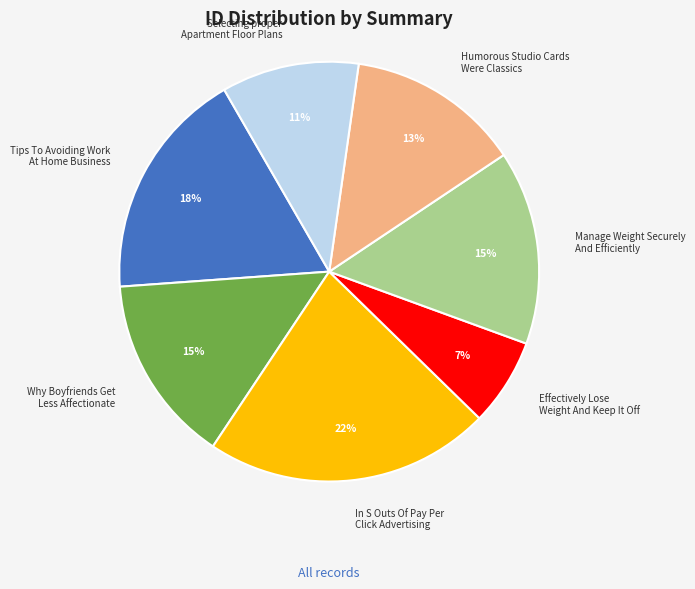

Does any single category account for the majority?

No